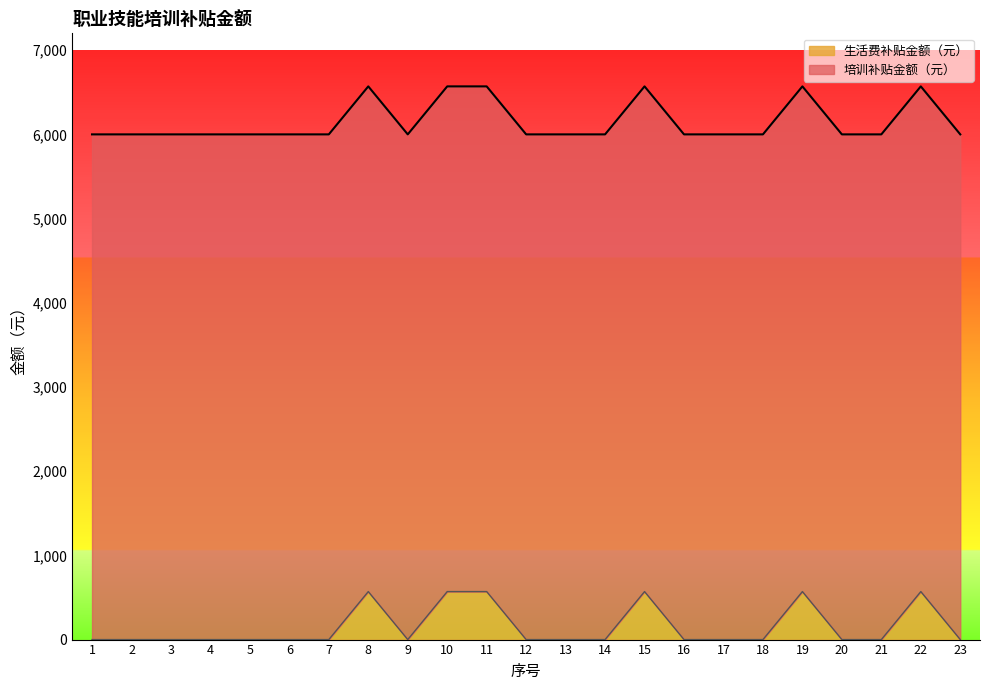

What is the difference between the second highest and second lowest values?

570